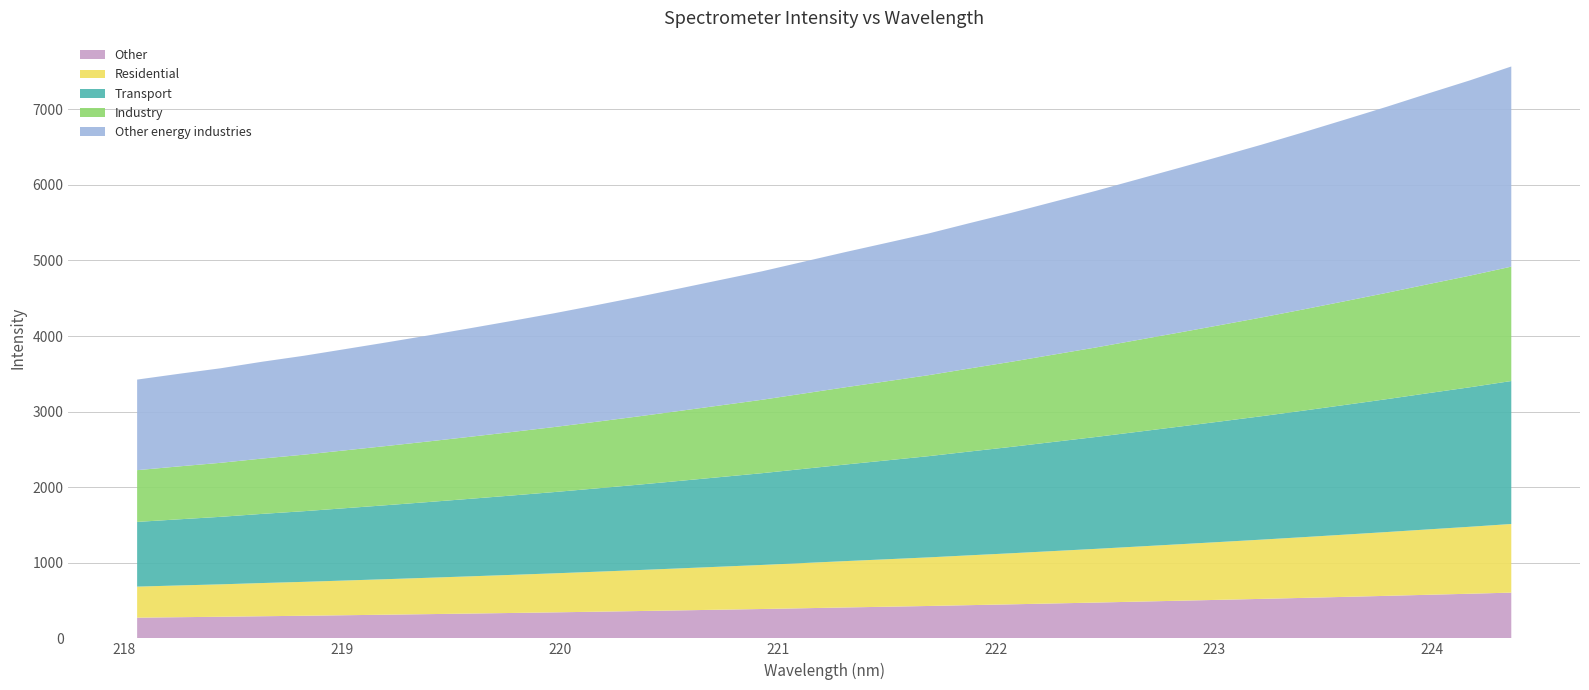

Reading left to right, what are all the values shown in this chart?

x: 218.1	218.3	218.4	218.6	218.8	219.0	219.2	219.4	219.6	219.8	220.0	220.2	220.4	220.5	220.7	220.9	221.1	221.3	221.5	221.7	221.9	222.1	222.3	222.5	222.6	222.8	223.0	223.2	223.4	223.6	223.8	224.0	224.2	224.4
y: 3423.8	3500.1	3573.3	3660.1	3739.1	3828.0	3917.4	4009.6	4104.5	4201.3	4300.8	4406.8	4515.1	4627.9	4742.8	4857.0	4984.3	5111.4	5234.2	5357.7	5496.7	5632.4	5776.3	5919.2	6070.8	6222.5	6376.4	6532.6	6695.7	6863.2	7032.6	7209.0	7382.0	7566.4